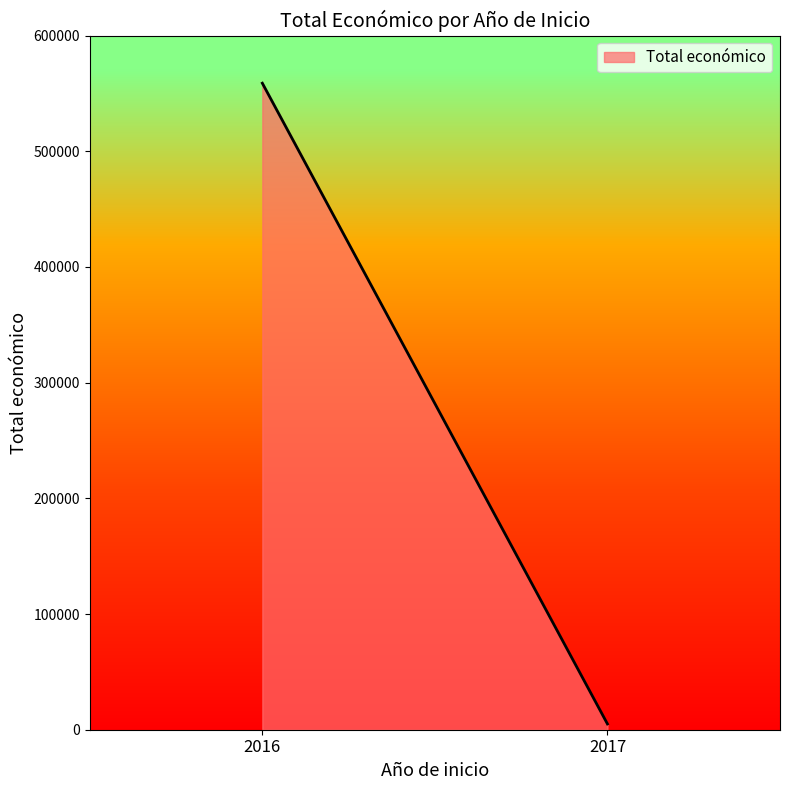

What is the smallest value displayed?

5000